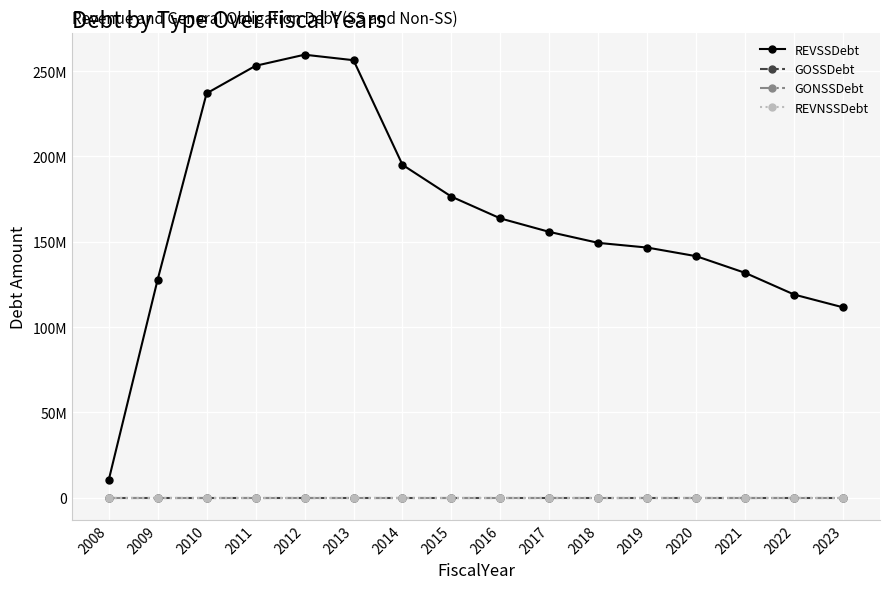

True or false: REVSSDebt and GONSSDebt cross at least once.

False